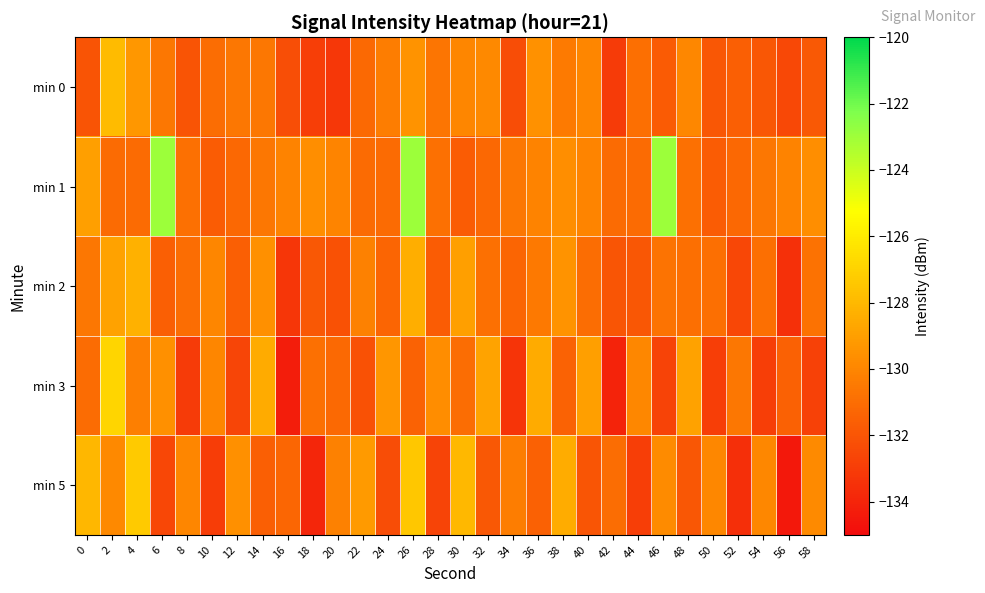

Reading left to right, list all the values displayed in this chart.

min 0: 0=-132.0	2=-127.9	4=-129.3	6=-130.6	8=-132.0	10=-131.0	12=-130.6	14=-130.6	16=-132.3	18=-132.9	20=-133.2	22=-131.2	24=-130.3	26=-129.4	28=-130.7	30=-130.0	32=-129.8	34=-132.3	36=-129.5	38=-130.4	40=-130.0	42=-133.0	44=-130.9	46=-131.8	48=-129.9	50=-131.9	52=-131.6	54=-131.9	56=-132.5	58=-131.8
min 1: 0=-129.0	2=-131.1	4=-131.1	6=-123.0	8=-130.9	10=-131.7	12=-131.2	14=-130.6	16=-130.1	18=-129.6	20=-130.0	22=-131.1	24=-131.1	26=-123.0	28=-130.9	30=-131.7	32=-131.2	34=-130.6	36=-130.1	38=-129.6	40=-130.0	42=-131.1	44=-131.1	46=-123.0	48=-130.9	50=-131.7	52=-131.2	54=-130.6	56=-130.1	58=-129.6
min 2: 0=-130.5	2=-128.9	4=-128.3	6=-131.6	8=-131.0	10=-130.0	12=-131.6	14=-129.6	16=-133.3	18=-131.9	20=-132.2	22=-130.2	24=-131.3	26=-128.4	28=-131.7	30=-129.0	32=-130.8	34=-131.3	36=-130.5	38=-129.4	40=-131.0	42=-132.0	44=-131.9	46=-130.8	48=-130.9	50=-130.9	52=-132.6	54=-130.9	56=-133.5	58=-130.8
min 3: 0=-131.0	2=-126.9	4=-130.3	6=-129.6	8=-133.0	10=-130.0	12=-132.6	14=-128.6	16=-134.3	18=-130.9	20=-131.2	22=-132.2	24=-129.3	26=-131.4	28=-129.7	30=-131.0	32=-128.8	34=-133.3	36=-128.5	38=-131.4	40=-129.0	42=-134.0	44=-129.9	46=-132.8	48=-128.9	50=-132.9	52=-130.6	54=-132.9	56=-131.5	58=-132.8
min 5: 0=-128.0	2=-129.9	4=-127.3	6=-132.6	8=-130.0	10=-133.0	12=-129.6	14=-131.6	16=-131.3	18=-133.9	20=-130.2	22=-129.2	24=-132.3	26=-127.4	28=-132.7	30=-128.0	32=-131.8	34=-130.3	36=-131.5	38=-128.4	40=-132.0	42=-131.0	44=-132.9	46=-129.8	48=-131.9	50=-129.9	52=-133.6	54=-129.9	56=-134.5	58=-129.8